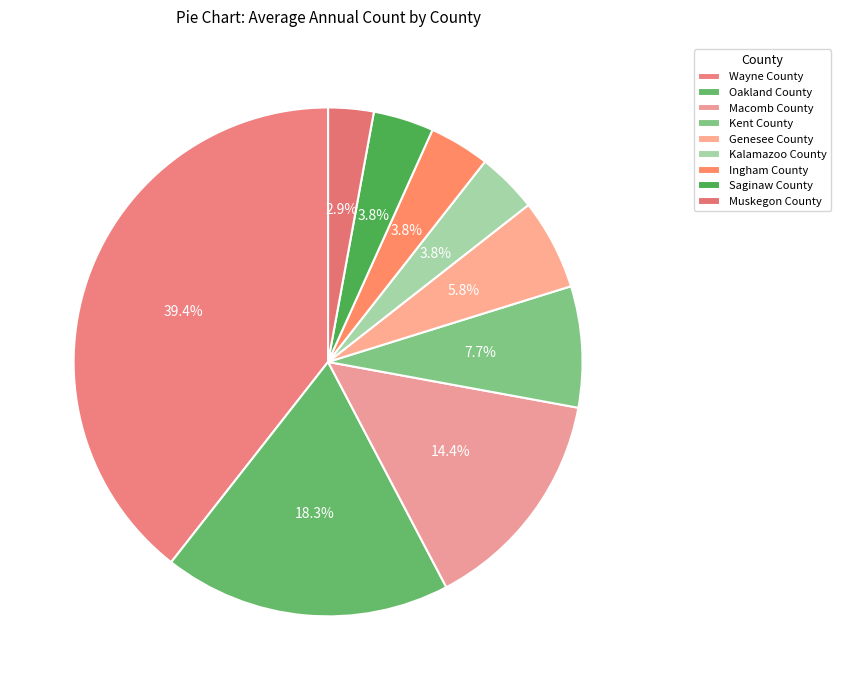

Approximately how many times larger is the value at Saginaw County compared to Macomb County?

0.3